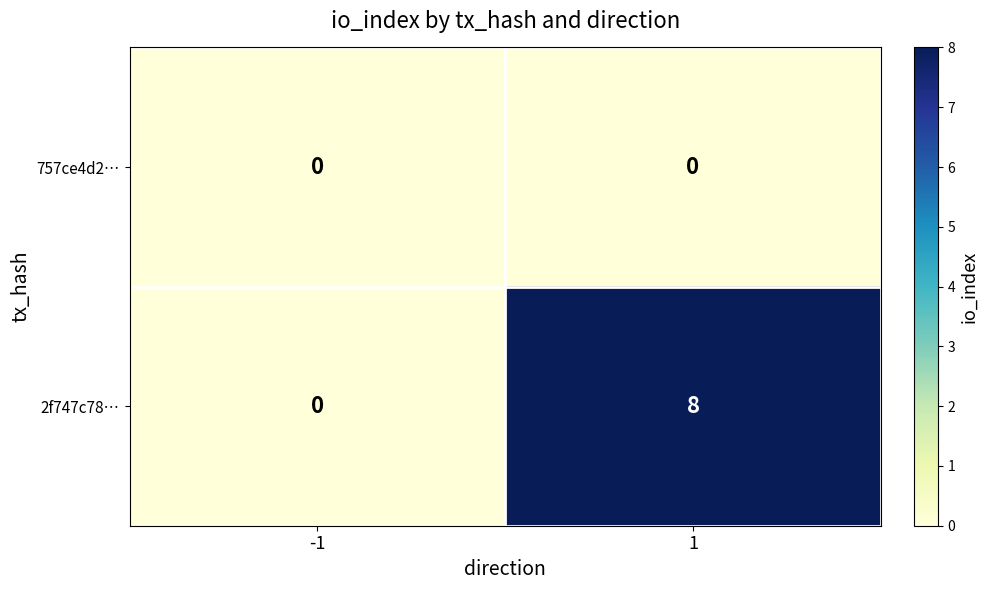

Which series changed the most between -1 and 1?

2f747c78…